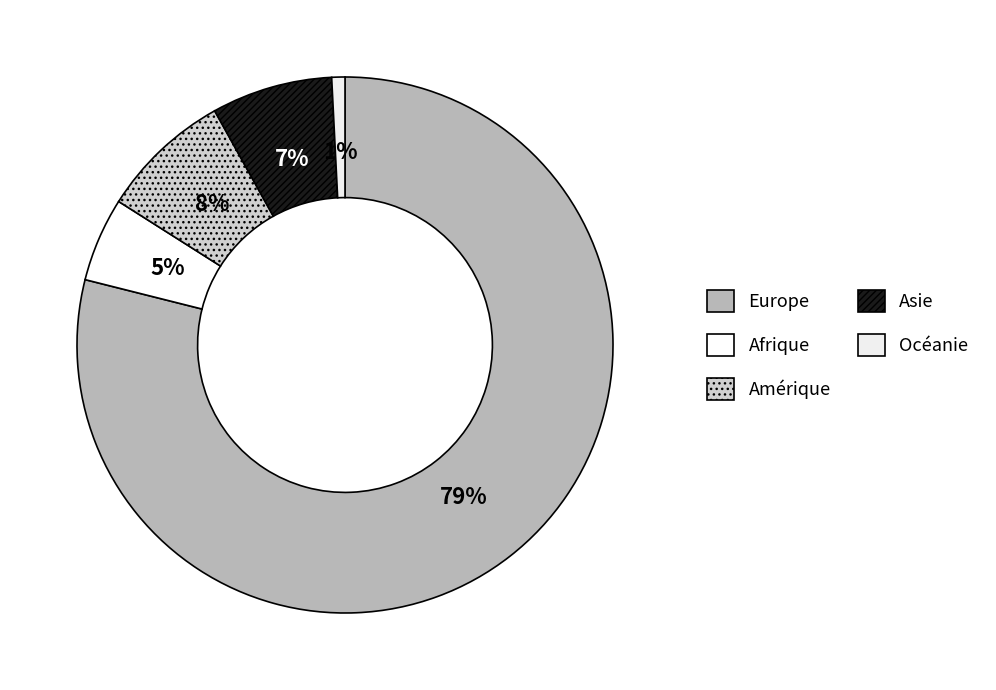

The Amérique slice represents 1% of the pie. True or false?

False